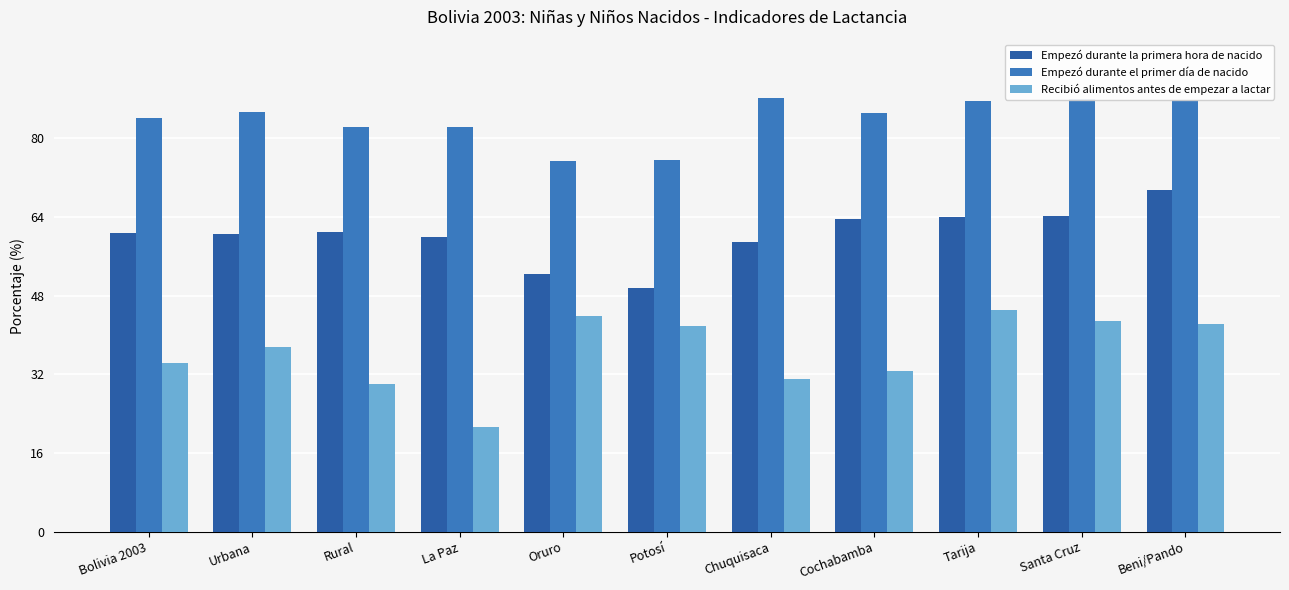

What is the highest value of the Empezó durante la primera hora de nacido series?

69.5